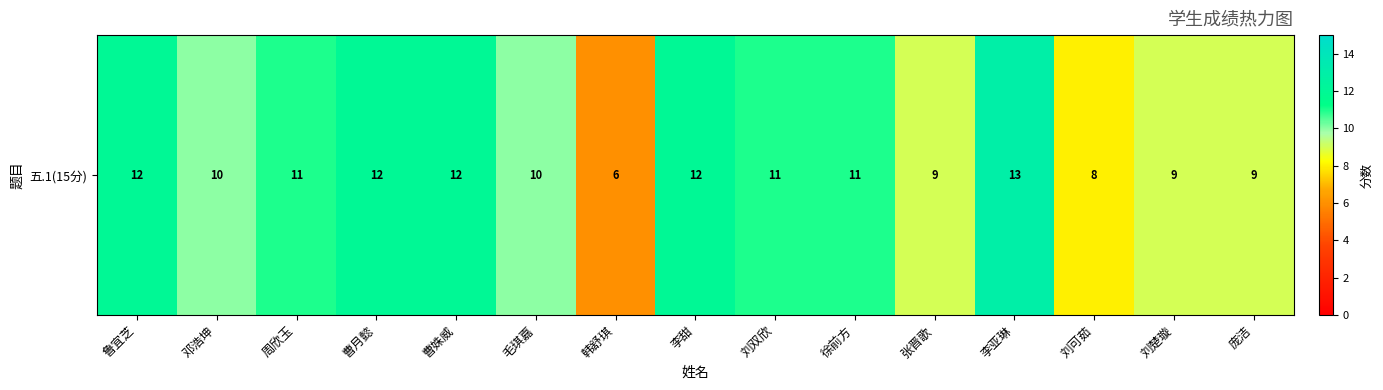

Rank the categories by value from lowest to highest.

韩舒琪, 刘可茹, 张晋歌, 刘楚璇, 庞洁, 邓浩坤, 毛琪嘉, 周欣玉, 刘双欣, 徐前方, 鲁宜芝, 曹月懿, 曹姝威, 李甜, 李亚琳